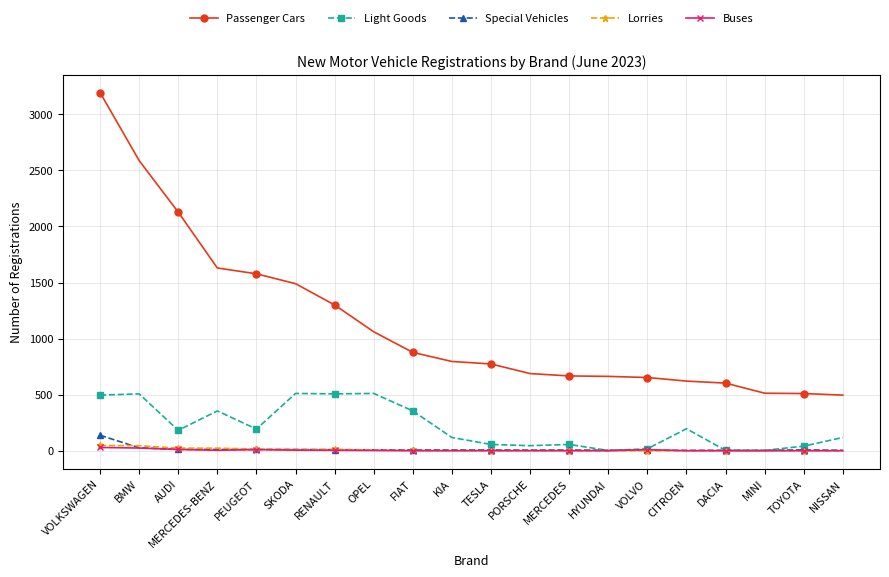

Which category has the highest value across all series?

VOLKSWAGEN